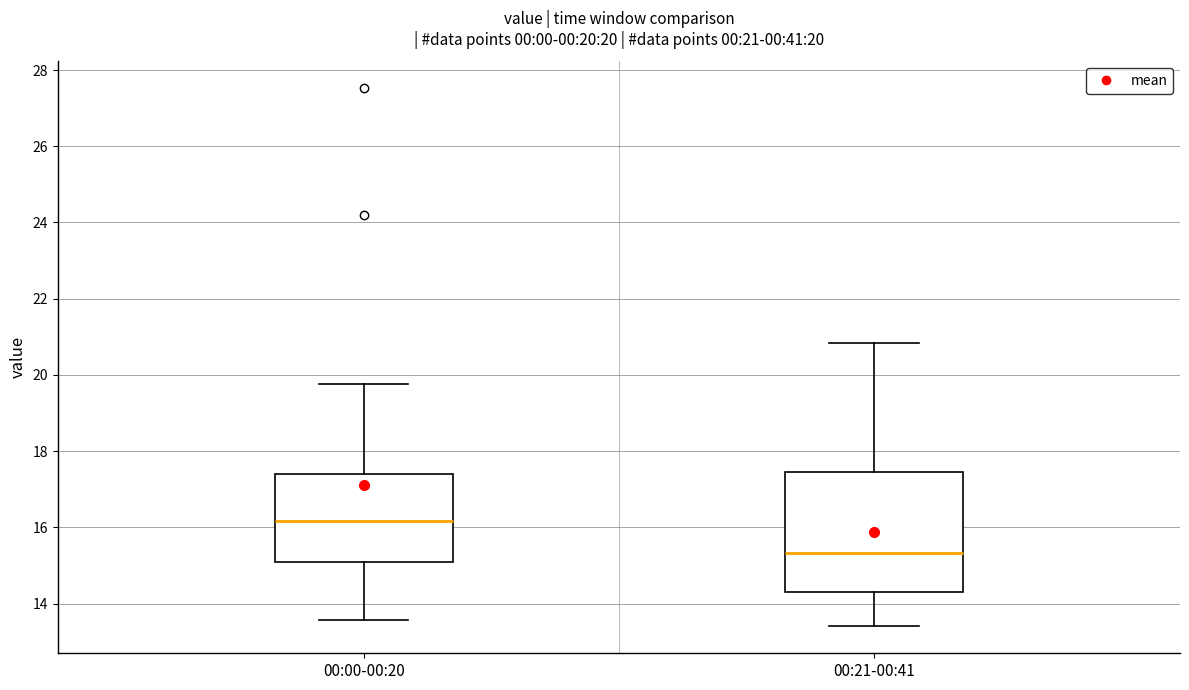

Which box has the lowest median line?

00:21-00:41